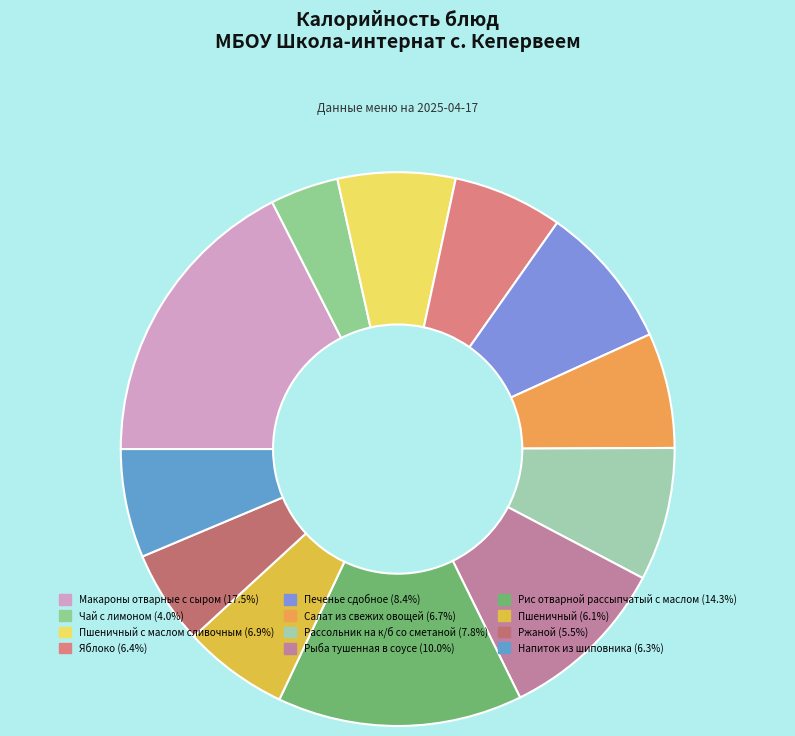

To the nearest percent, what is the difference between the largest and smallest slice percentages?

14%